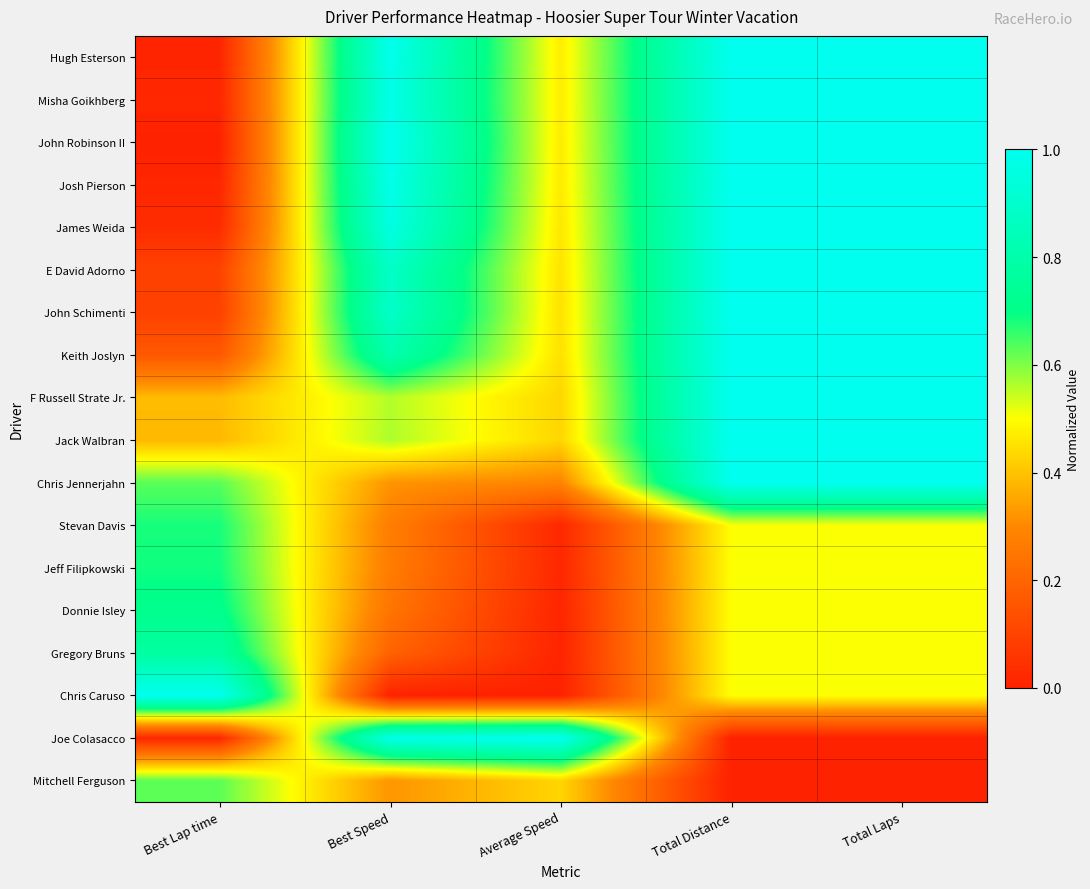

Which has a higher value, Total Distance or Average Speed?

Total Distance